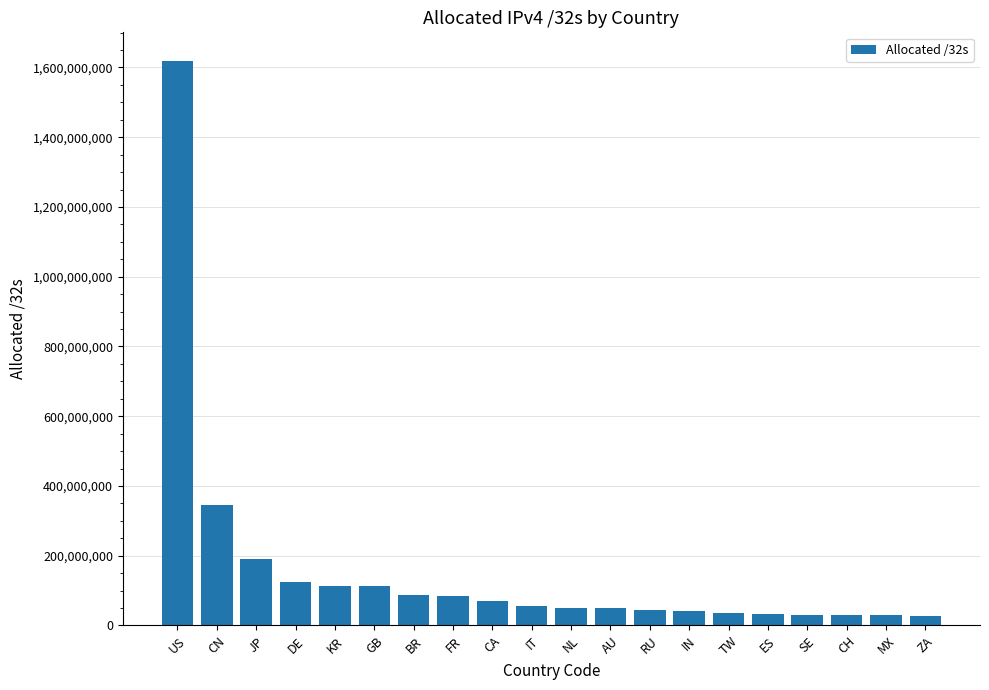

What is the value of the 8th bar from the left?

83138192